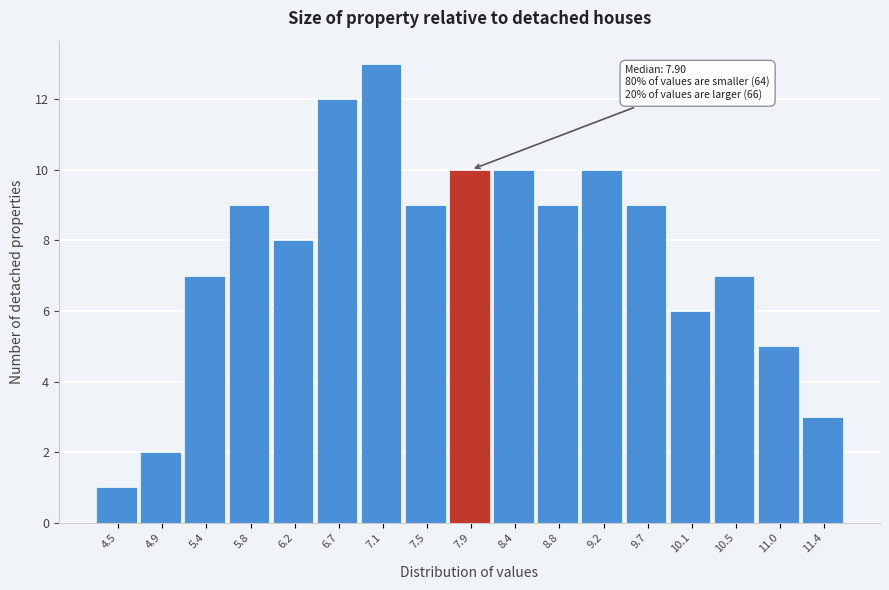

Over which range of the x-axis is the bar tallest?

6.90 to 7.30